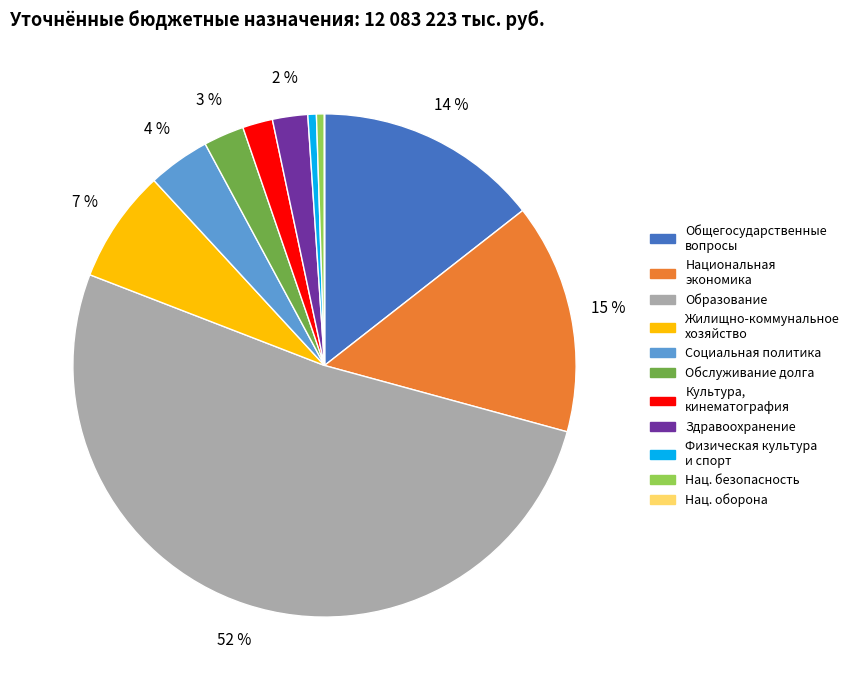

To the nearest percent, what is the average slice percentage?

9%